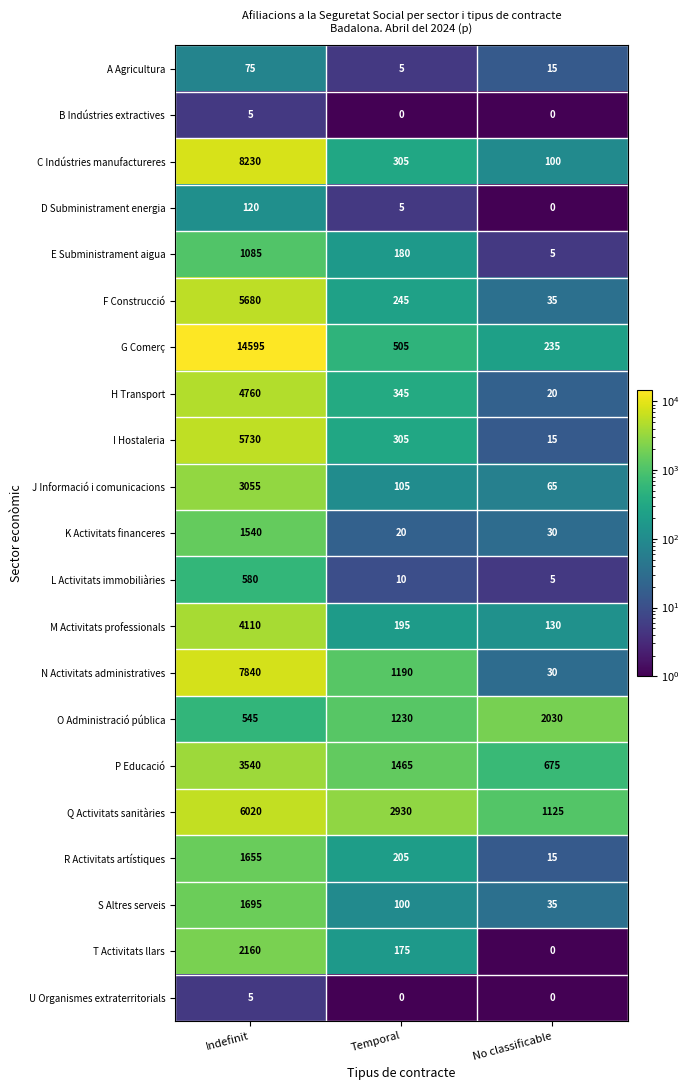

The K Activitats financeres series shows 30 at No classificable. True or false?

True